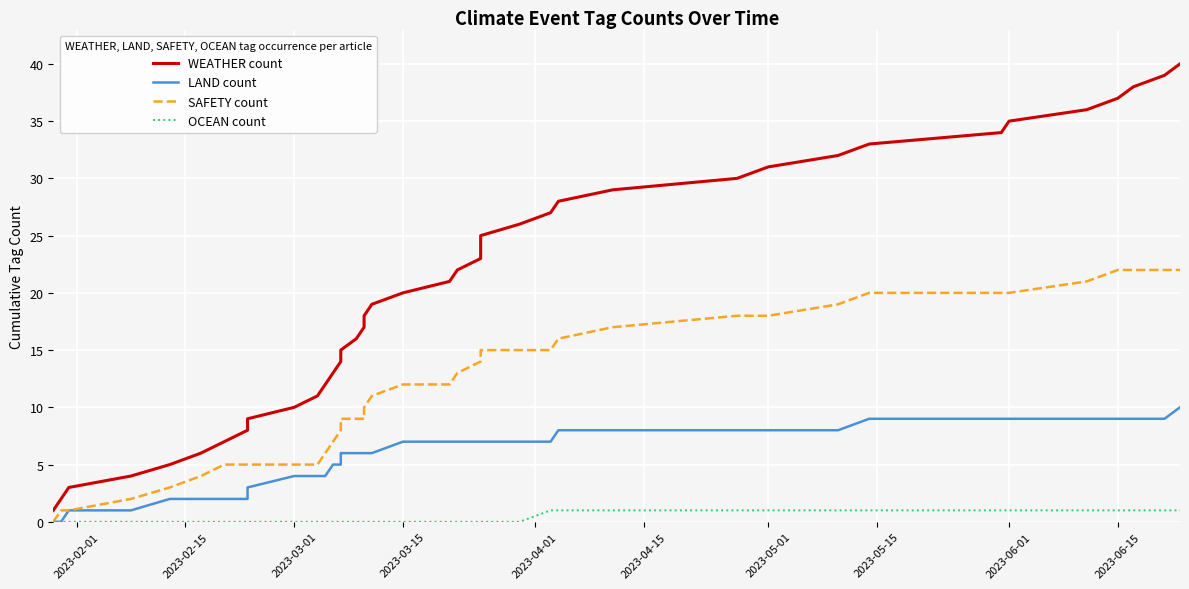

Reading left to right, what are all the values shown in this chart?

WEATHER count: 1	2	3	4	5	6	7	8	9	10	11	12	13	14	15	16	17	18	19	20	21	22	23	24	25	26	27	28	29	30	31	32	33	34	35	36	37	38	39	40
LAND count: 0	0	1	1	2	2	2	2	3	4	4	4	5	5	6	6	6	6	6	7	7	7	7	7	7	7	7	8	8	8	8	8	9	9	9	9	9	9	9	10
SAFETY count: 0	1	1	2	3	4	5	5	5	5	5	6	7	8	9	9	9	10	11	12	12	13	14	15	15	15	15	16	17	18	18	19	20	20	20	21	22	22	22	22
OCEAN count: 0	0	0	0	0	0	0	0	0	0	0	0	0	0	0	0	0	0	0	0	0	0	0	0	0	0	1	1	1	1	1	1	1	1	1	1	1	1	1	1